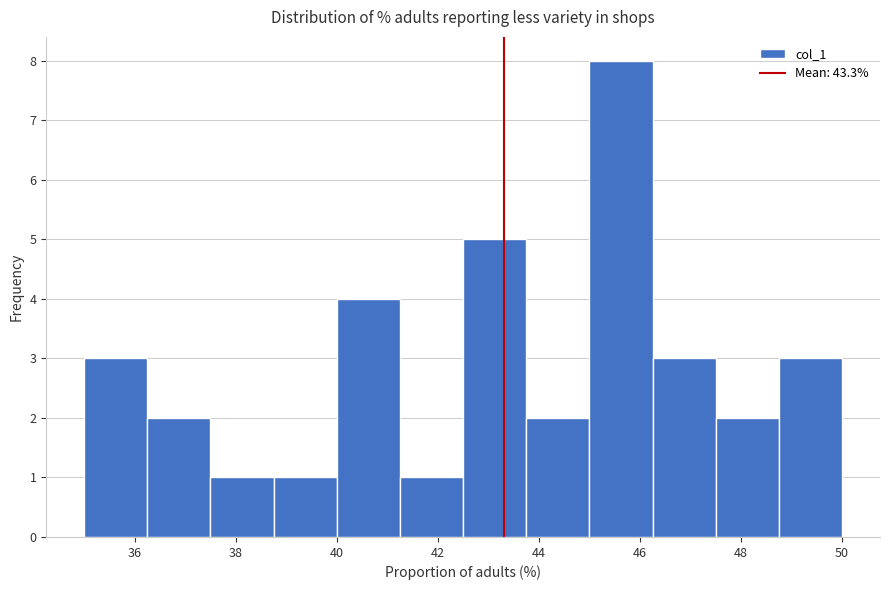

Reading left to right, list every bar in this chart as the range it spans on the x-axis followed by its height. Neither the bar edges nor the heights are printed on the chart, so give them approximately, as read against the axes.

35.00 to 36.25: 3
36.25 to 37.50: 2
37.50 to 38.75: 1
38.75 to 40.00: 1
40.00 to 41.25: 4
41.25 to 42.50: 1
42.50 to 43.75: 5
43.75 to 45.00: 2
45.00 to 46.25: 8
46.25 to 47.50: 3
47.50 to 48.75: 2
48.75 to 50.00: 3